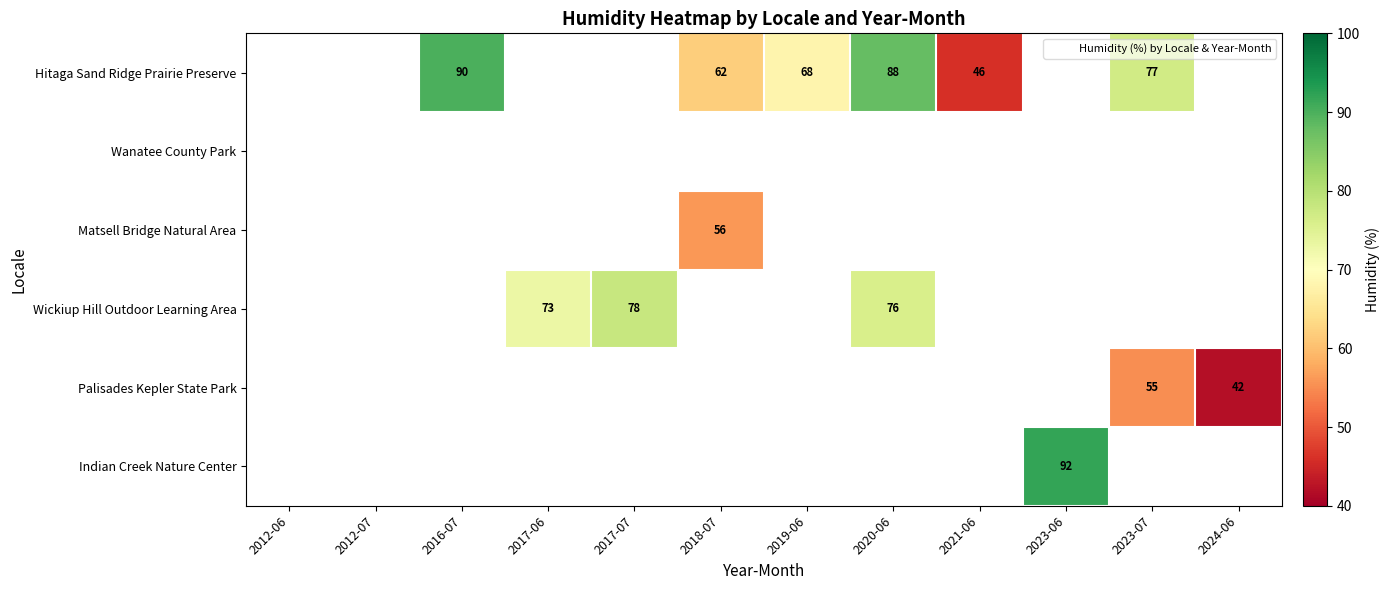

Which has a higher value, 2017-06 or 2023-06?

2023-06